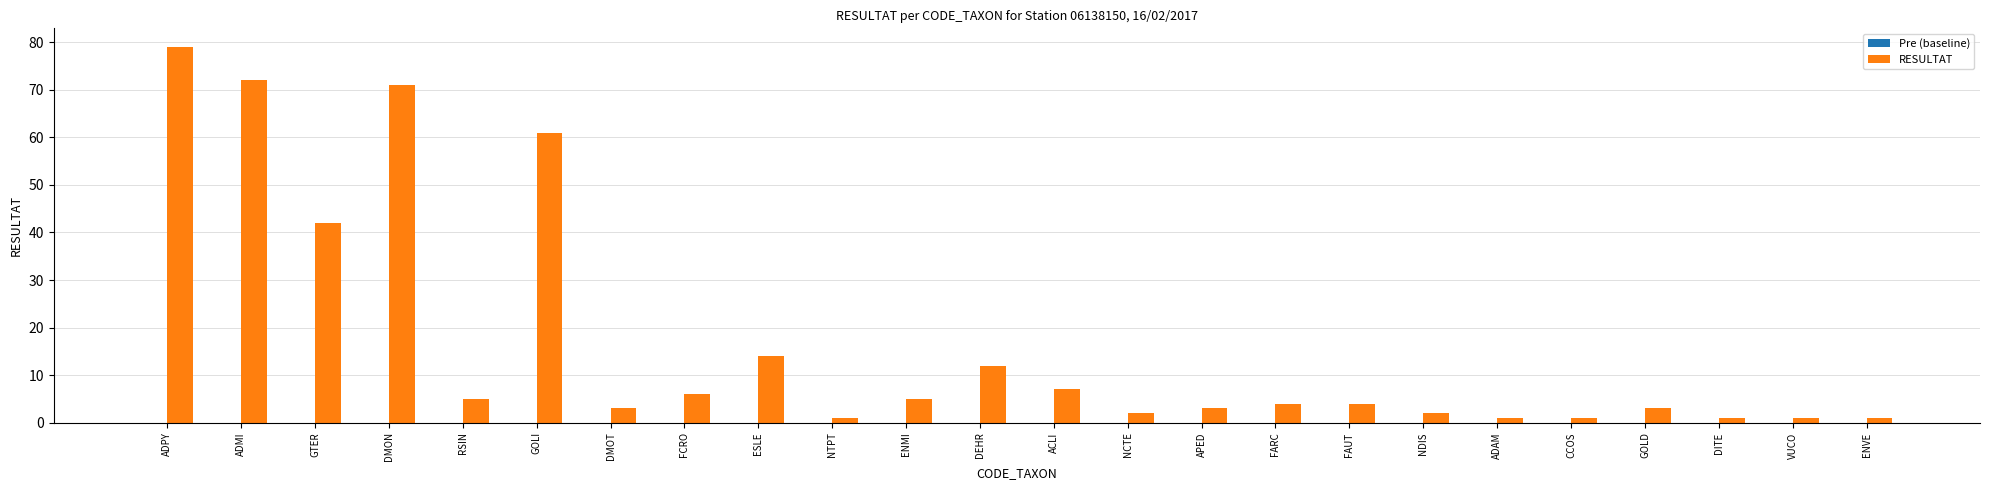

Does the chart contain any negative values?

No